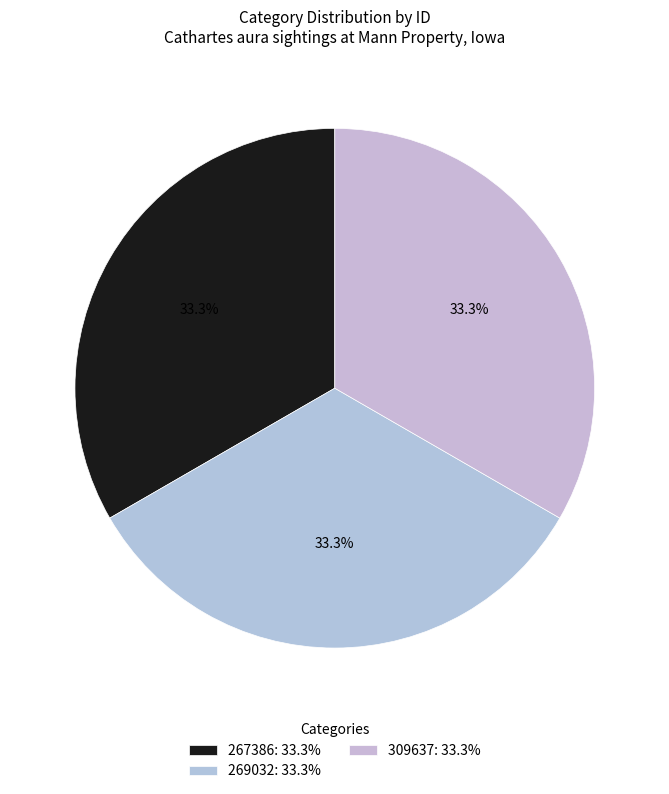

What percentage is the 267386 slice, to the nearest percent?

33%